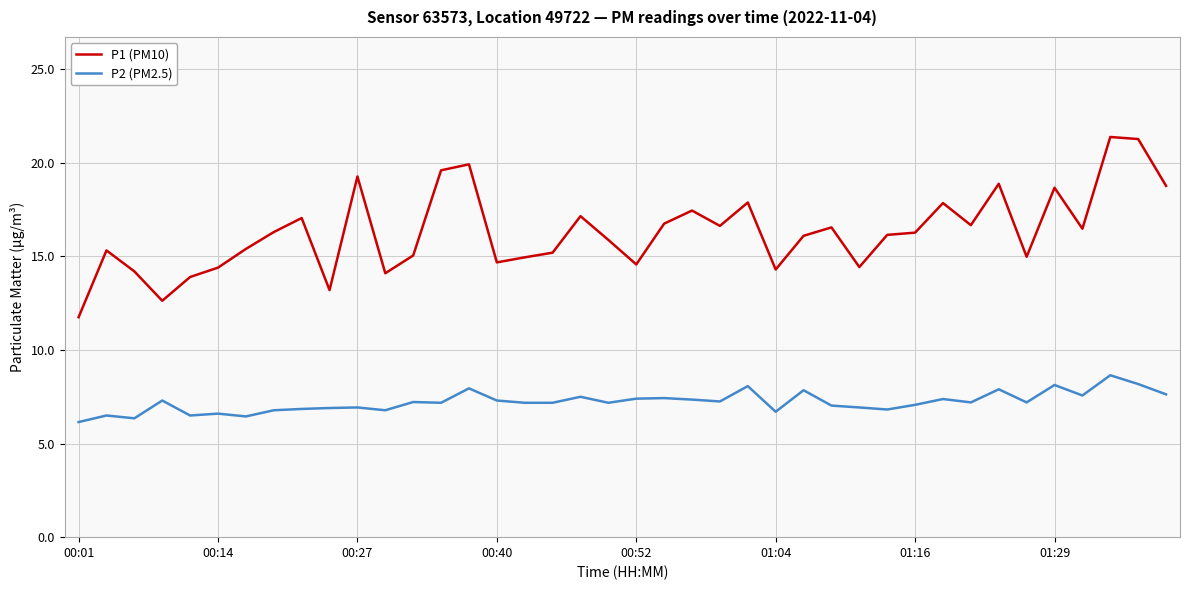

List the series in order of their overall mean, highest first.

P1 (PM10), P2 (PM2.5)